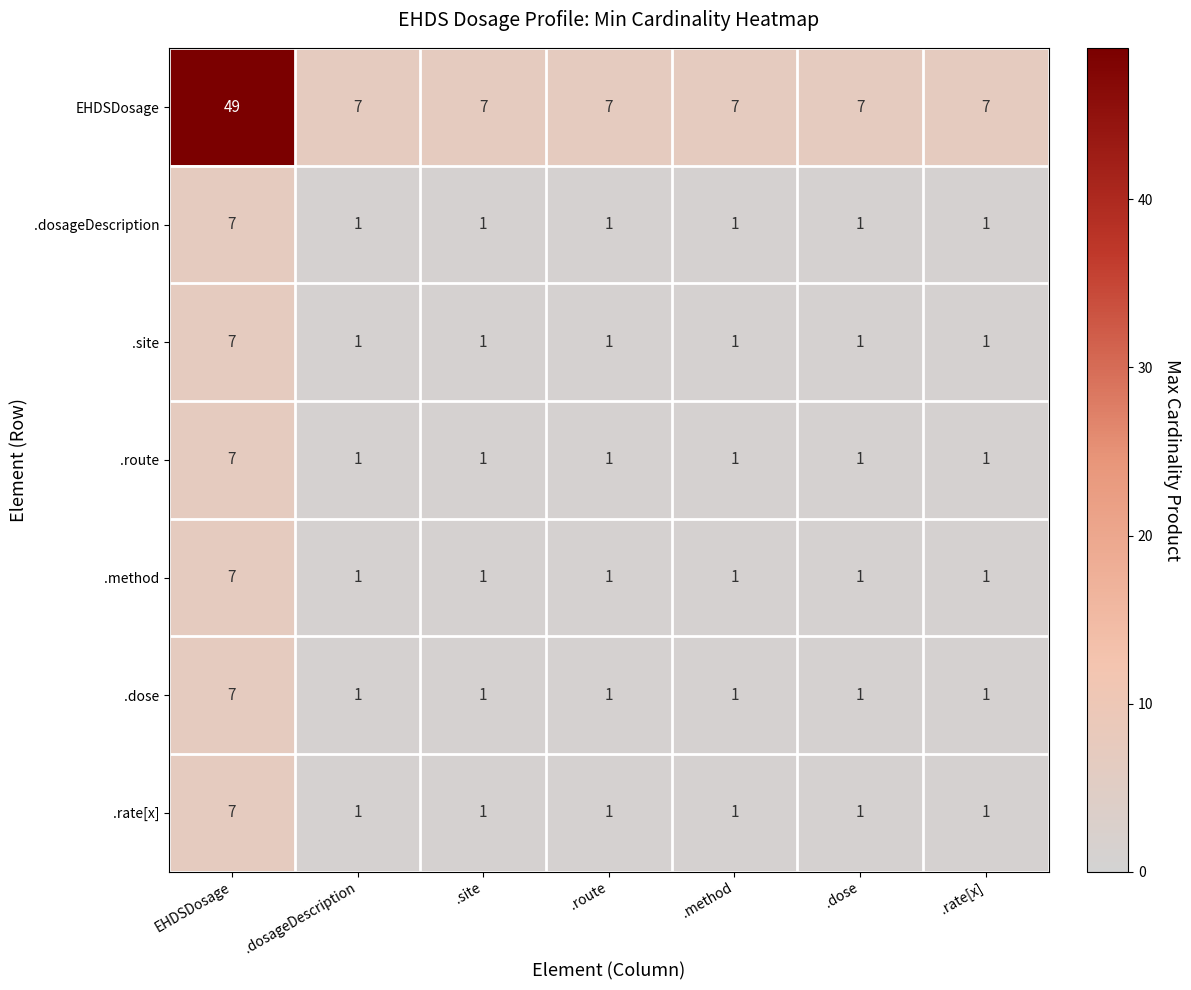

Which series has the largest total across all categories?

EHDSDosage